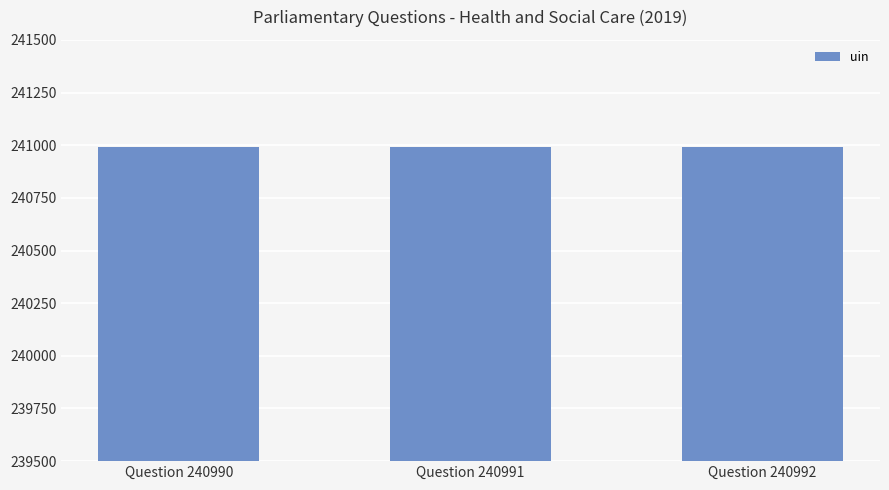

What is the difference between the maximum and minimum values?

2